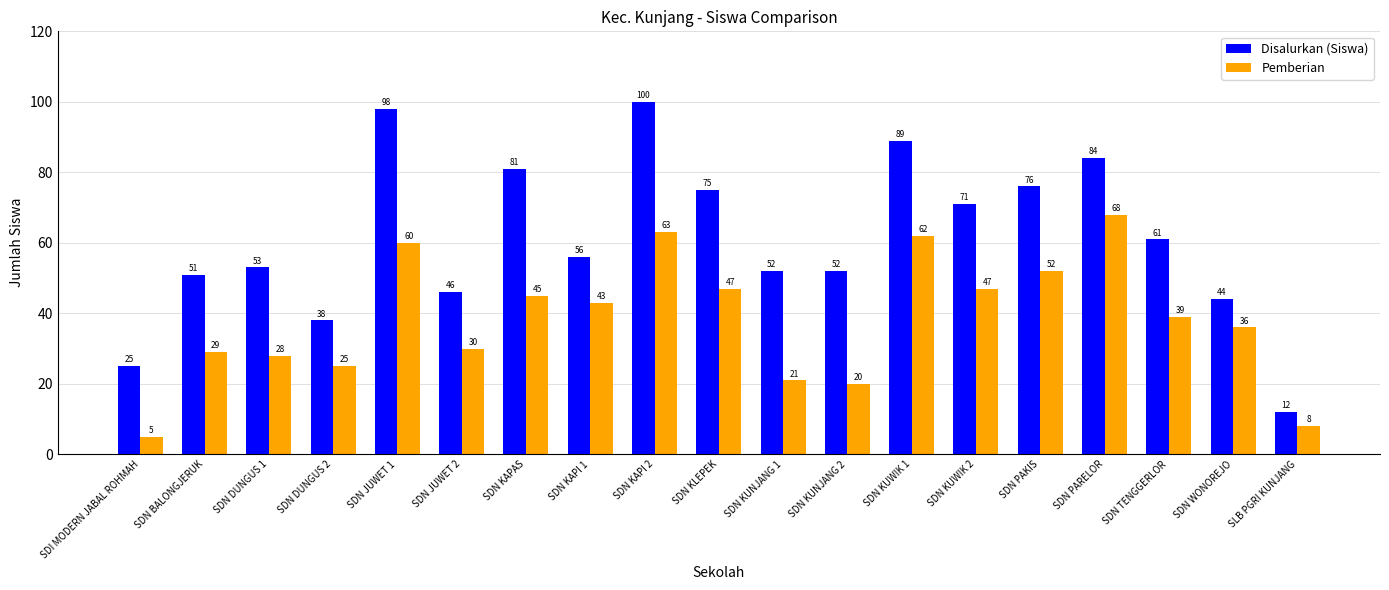

At which label is Disalurkan (Siswa) closest to 56?

SDN KAPI 1